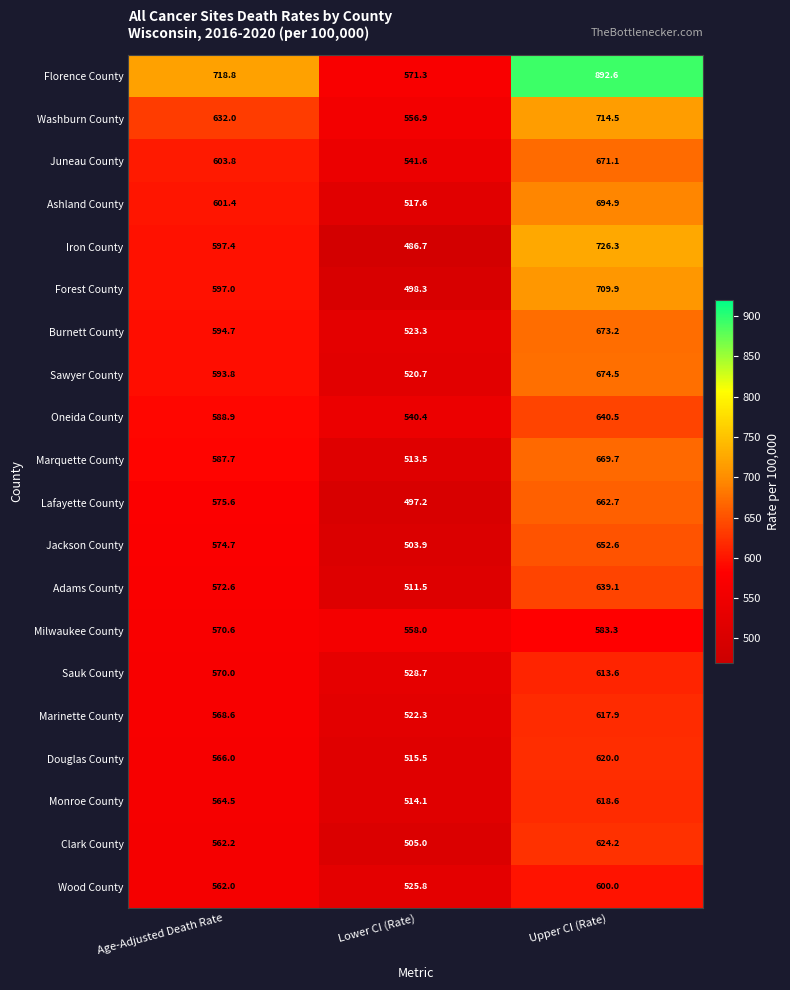

Rank the series at Lower CI (Rate) from highest to lowest value.

Florence County, Milwaukee County, Washburn County, Juneau County, Oneida County, Sauk County, Wood County, Burnett County, Marinette County, Sawyer County, Ashland County, Douglas County, Monroe County, Marquette County, Adams County, Clark County, Jackson County, Forest County, Lafayette County, Iron County